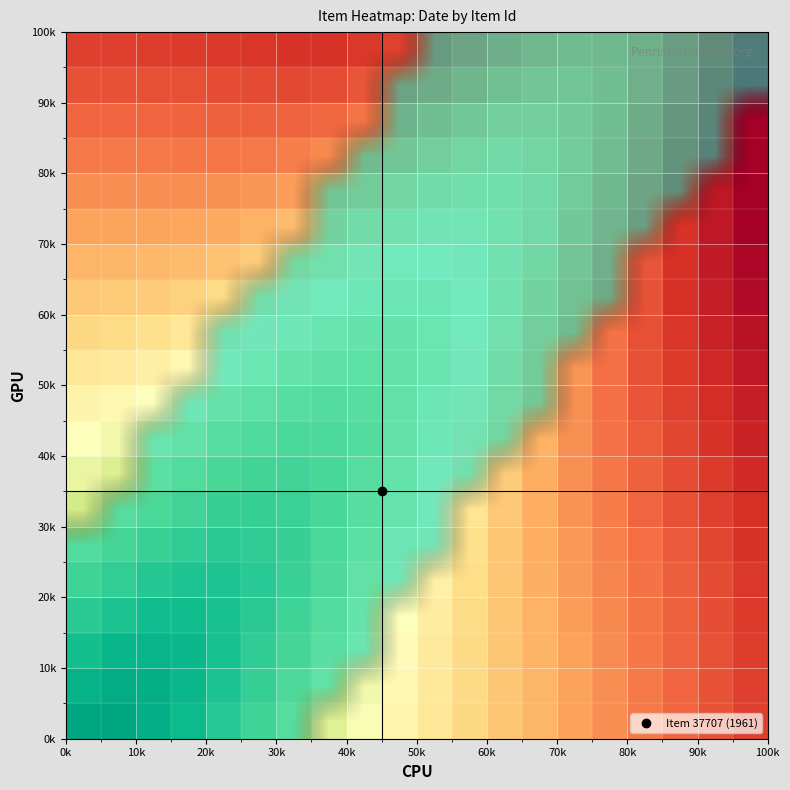

At how many categories does at least one series exceed 0?

20